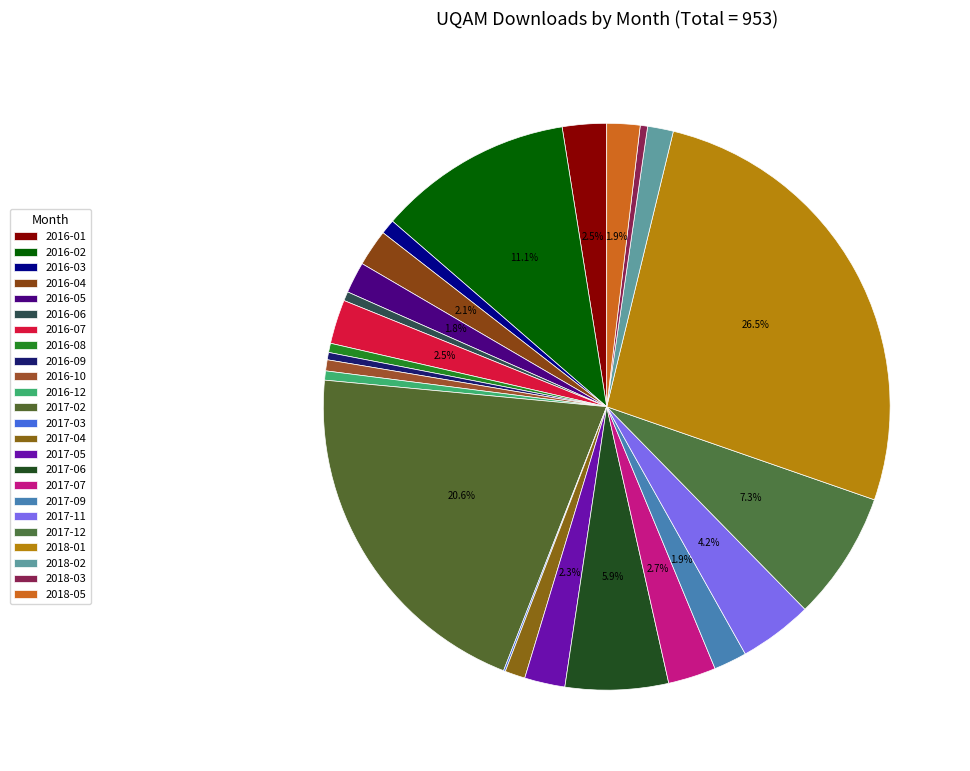

The 2017-04 slice represents 14% of the pie. True or false?

False